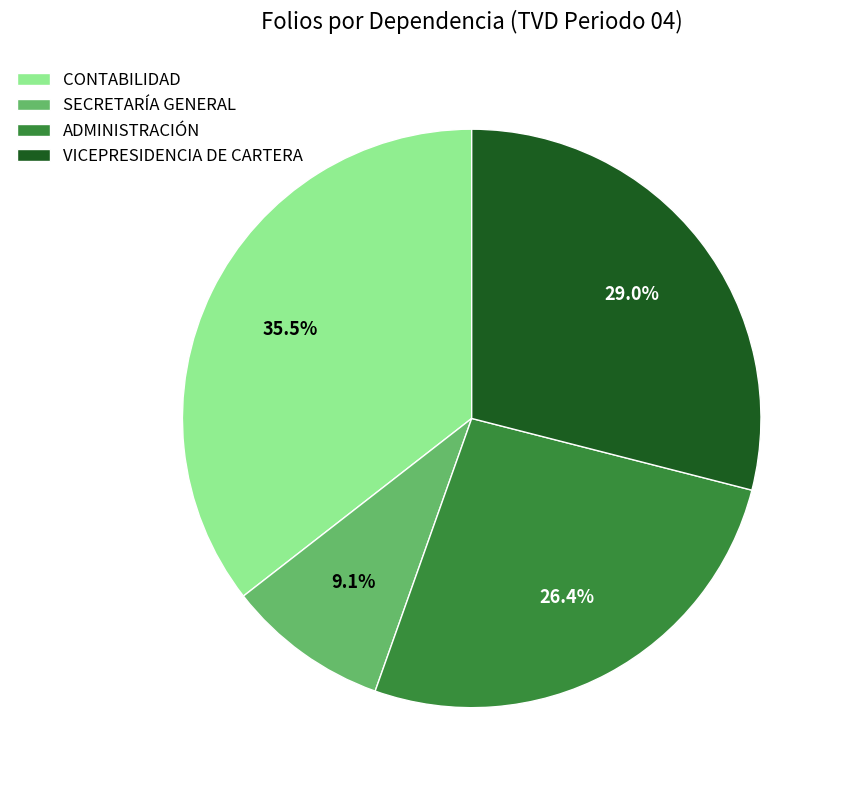

Do CONTABILIDAD and ADMINISTRACIÓN together represent more than half of the pie?

Yes